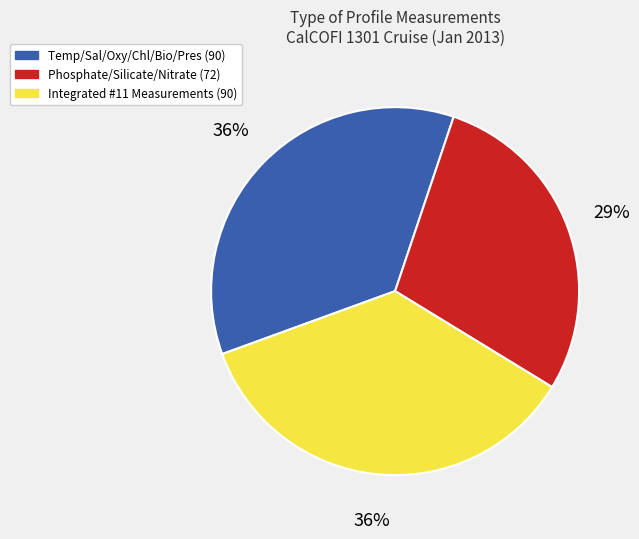

How many slices are in this pie chart?

3